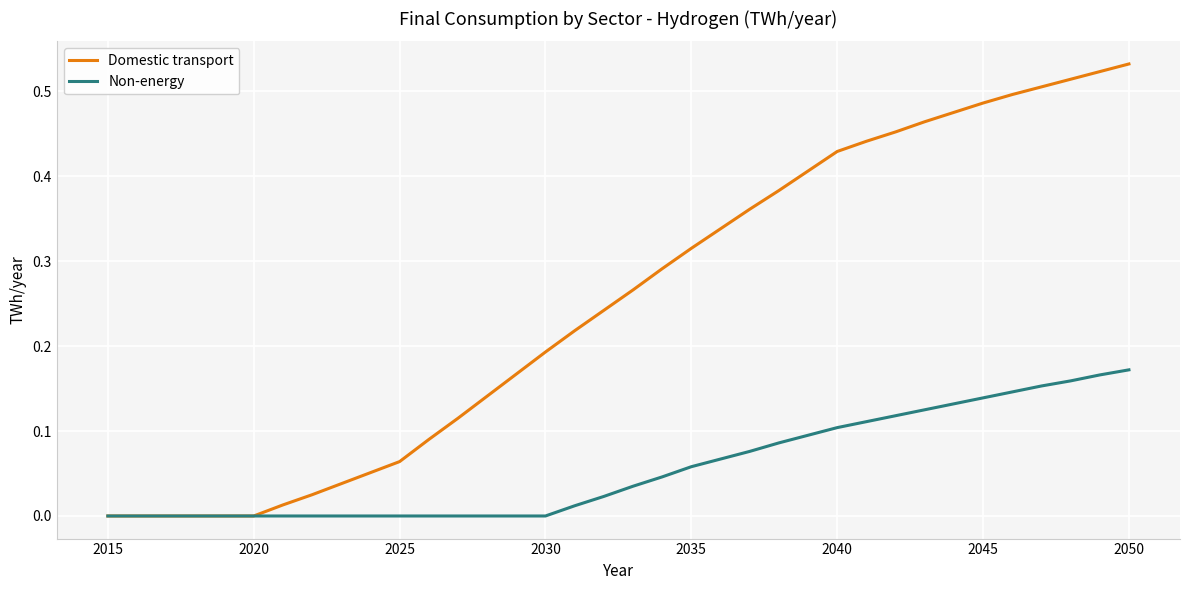

Which series has the largest range (max minus min)?

Domestic transport